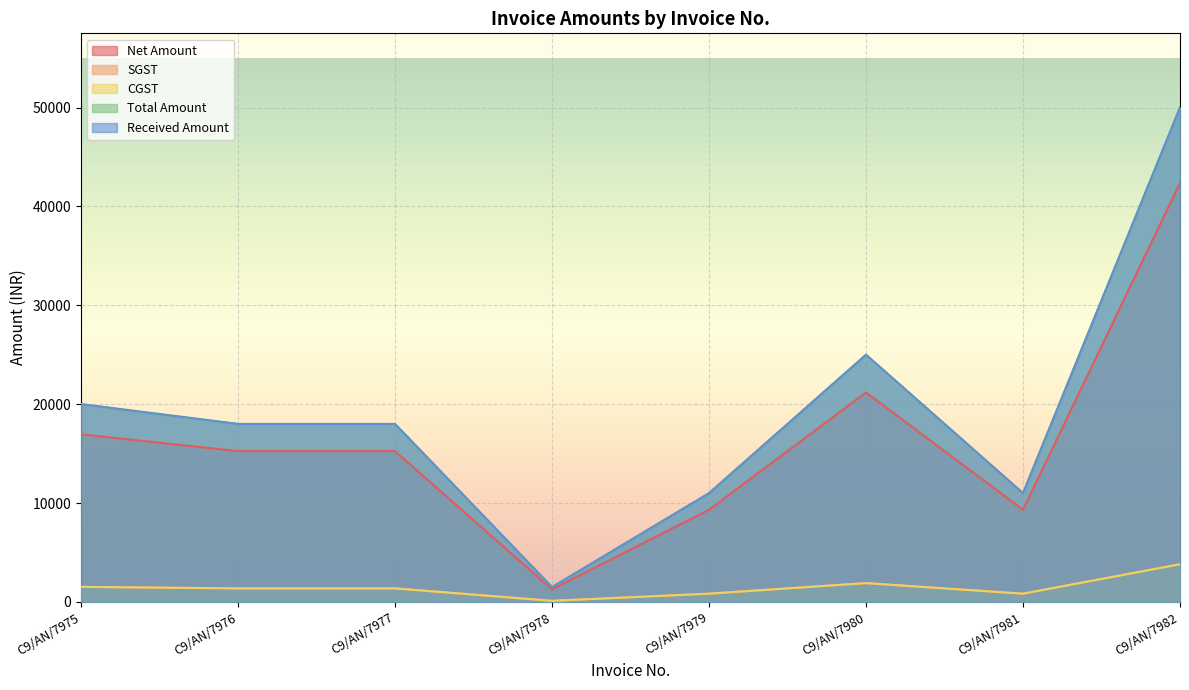

List the series in order of their peak value, lowest first.

SGST, CGST, Net Amount, Total Amount, Received Amount